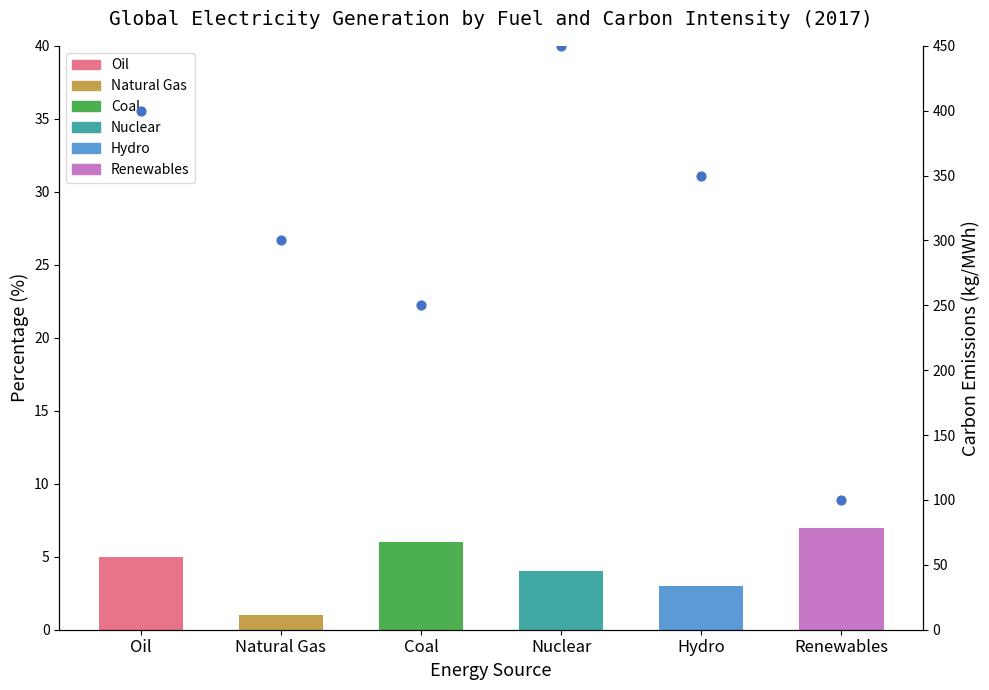

What is the ratio of the value at Natural Gas to the value at Oil?

0.8